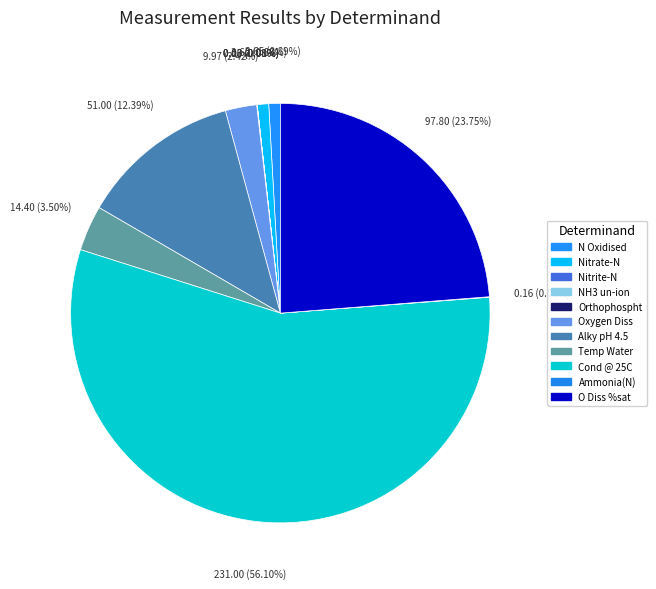

What is the change in value from Nitrite-N to Alky pH 4.5?

+51.0